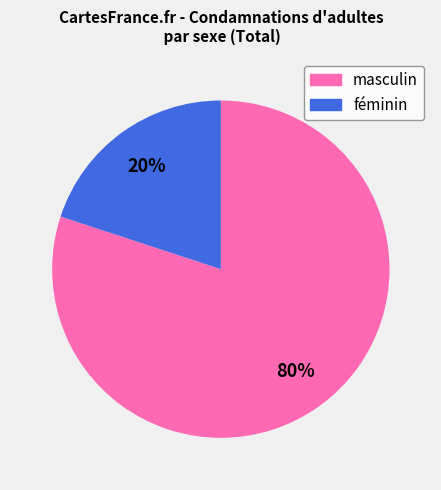

What percentage is the masculin slice, to the nearest percent?

80%